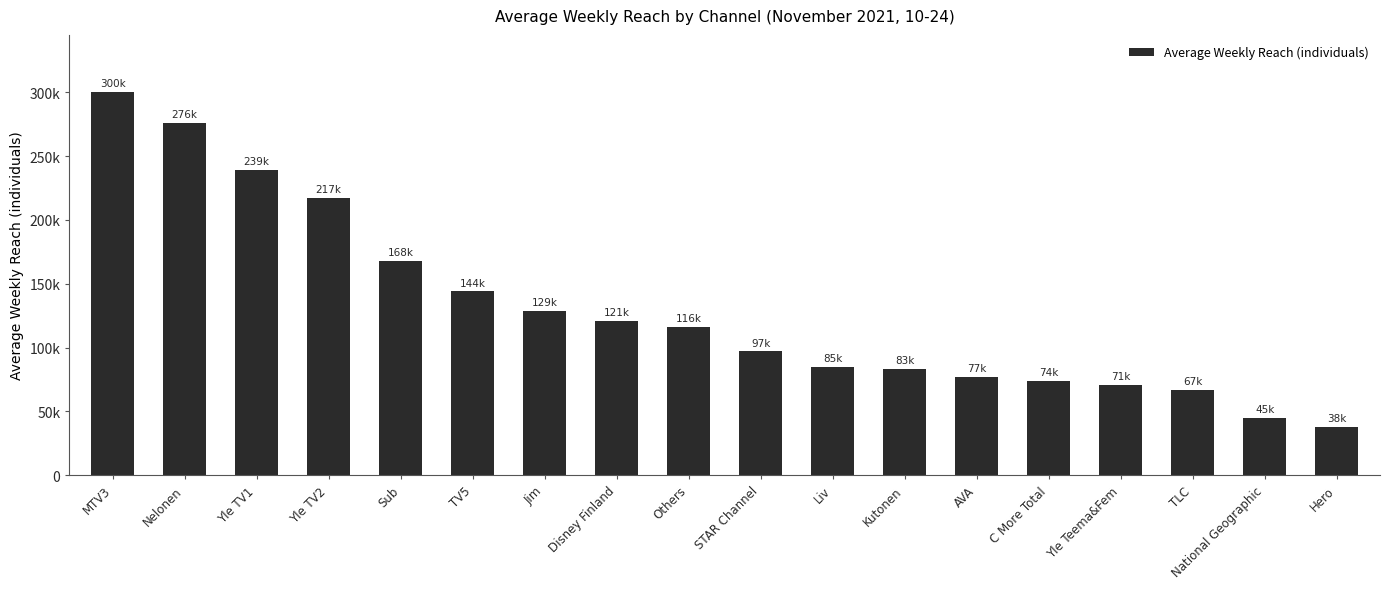

What is the difference between the second highest and minimum values?

238000